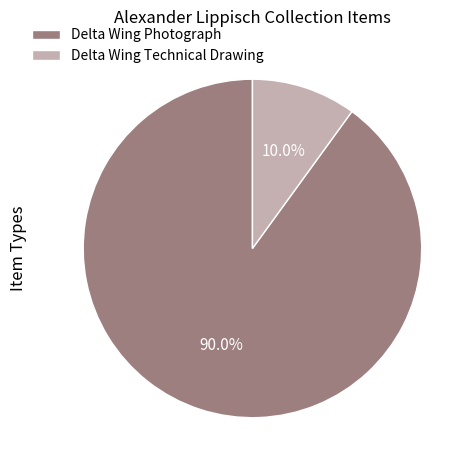

Which category has the biggest portion of the pie?

Delta Wing Photograph